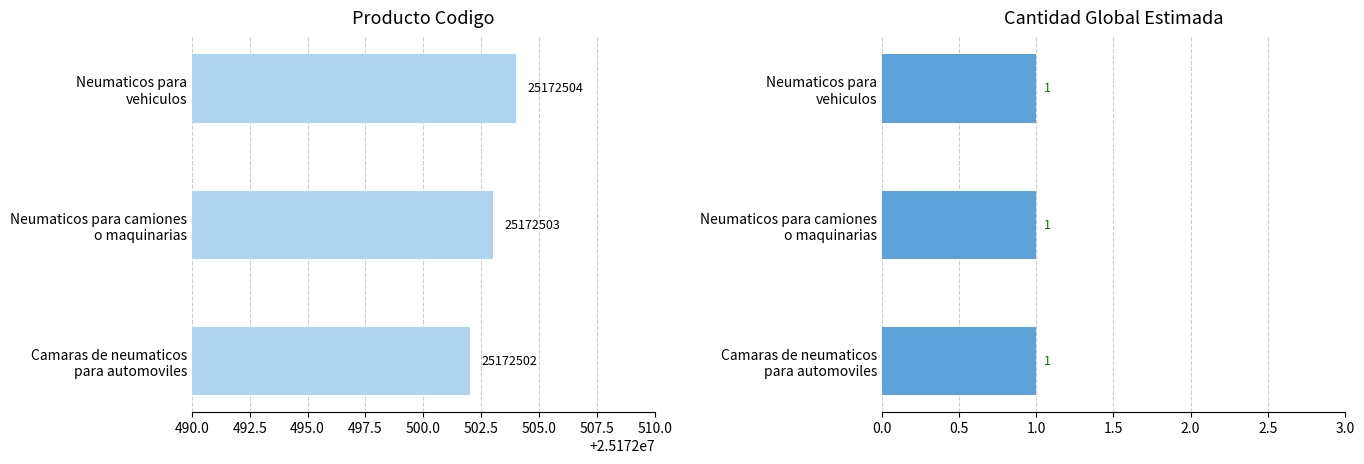

Rank the series by their average value, from highest to lowest.

producto_codigo, cantidad_global_estimada